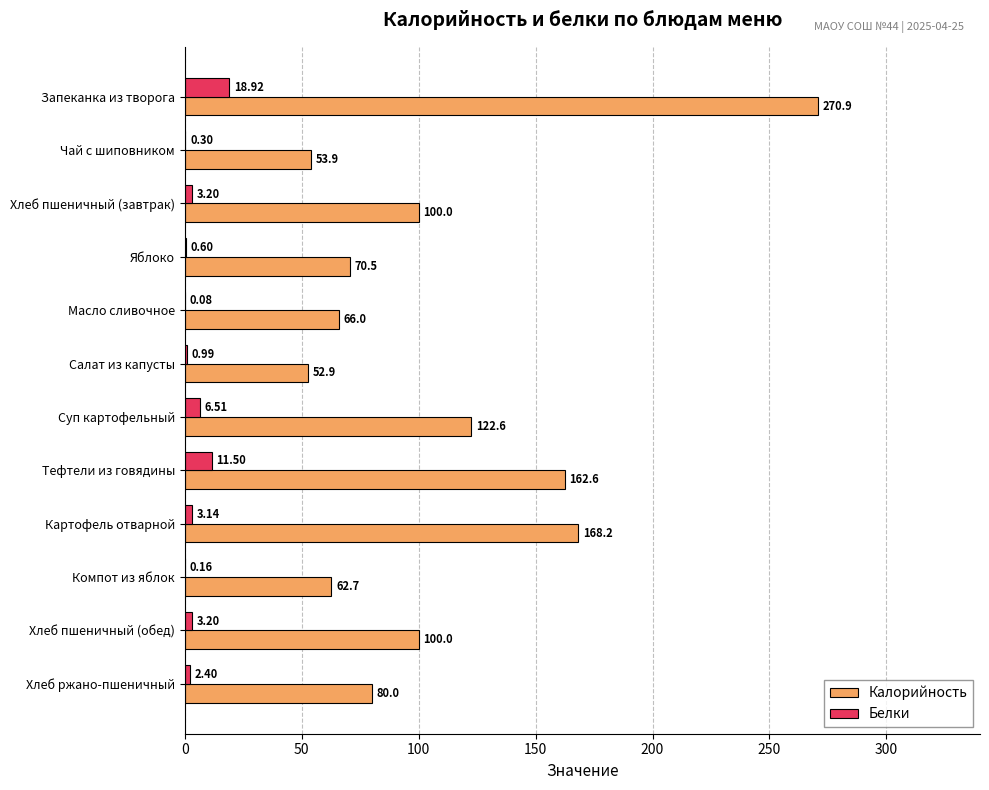

What is the sum of the Калорийность values at Хлеб пшеничный (завтрак) and Хлеб ржано-пшеничный?

180.0